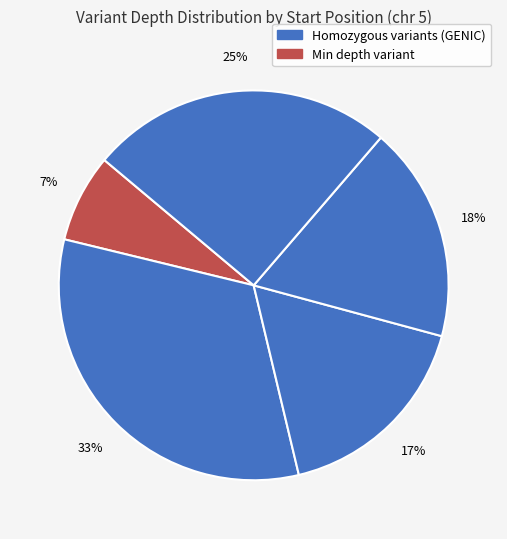

Does any single category account for the majority?

No